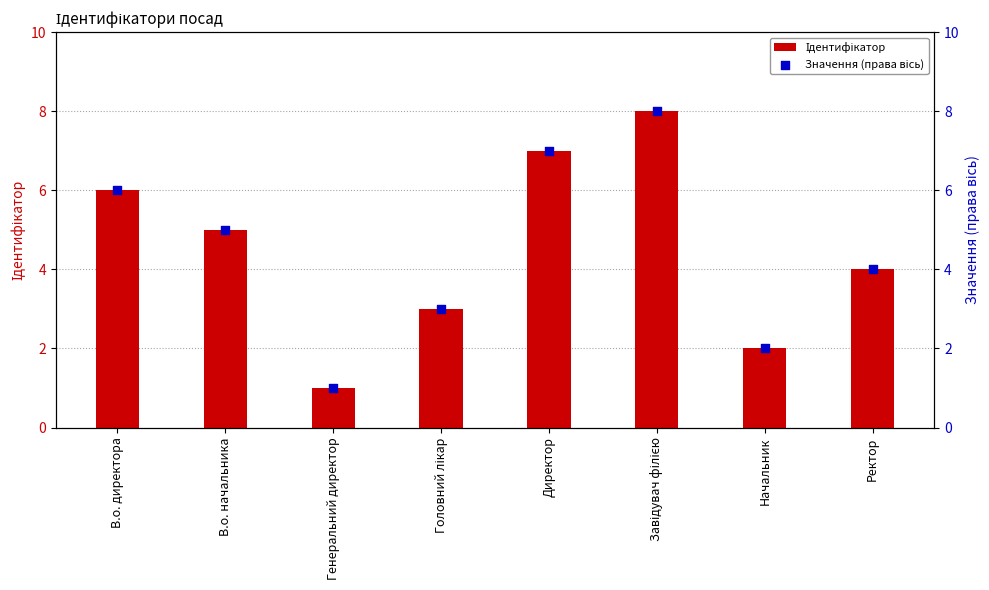

At which category is the sum across all series the highest?

Завідувач філією